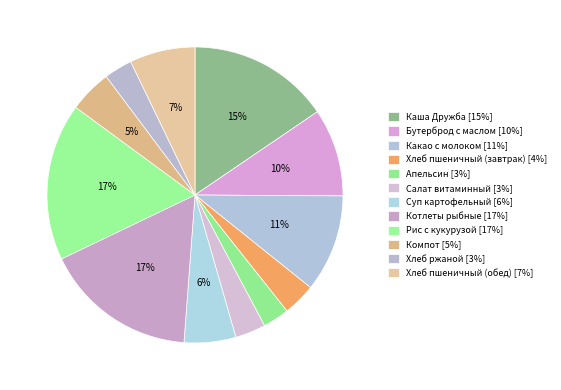

How many slices are in this pie chart?

12